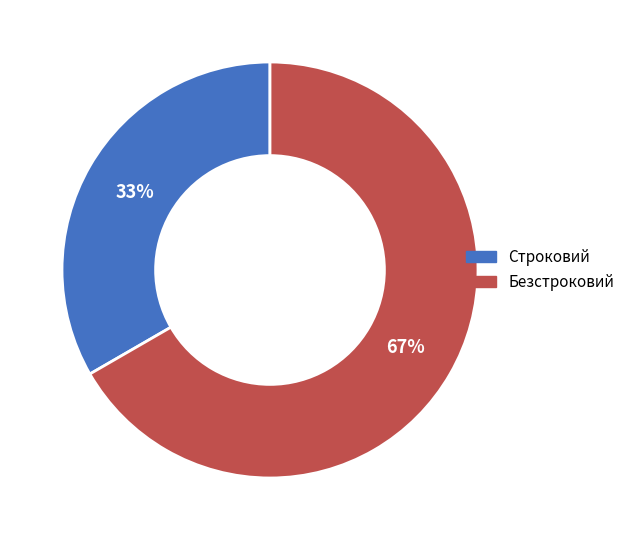

Is it true that Строковий is 41% of the pie?

False